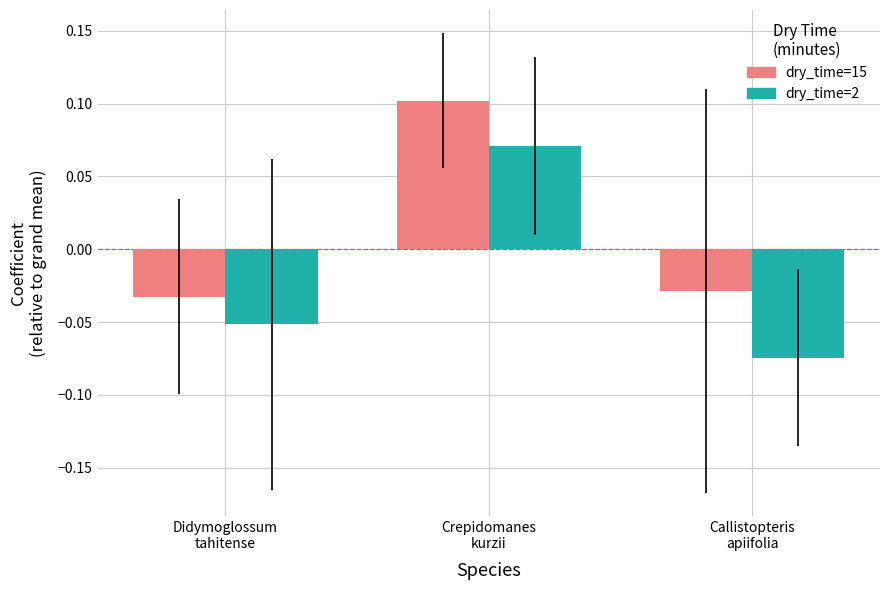

Which series has the largest total across all categories?

dry_time=15